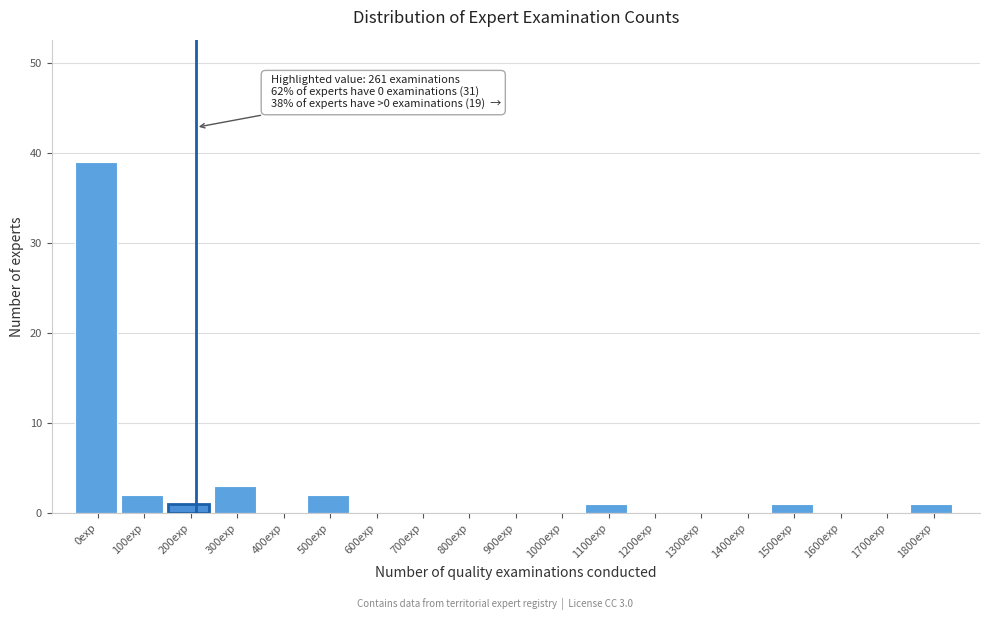

Reading left to right, list all the values displayed in this chart.

0exp=39	100exp=2	200exp=1	300exp=3	400exp=0	500exp=2	600exp=0	700exp=0	800exp=0	900exp=0	1000exp=0	1100exp=1	1200exp=0	1300exp=0	1400exp=0	1500exp=1	1600exp=0	1700exp=0	1800exp=1